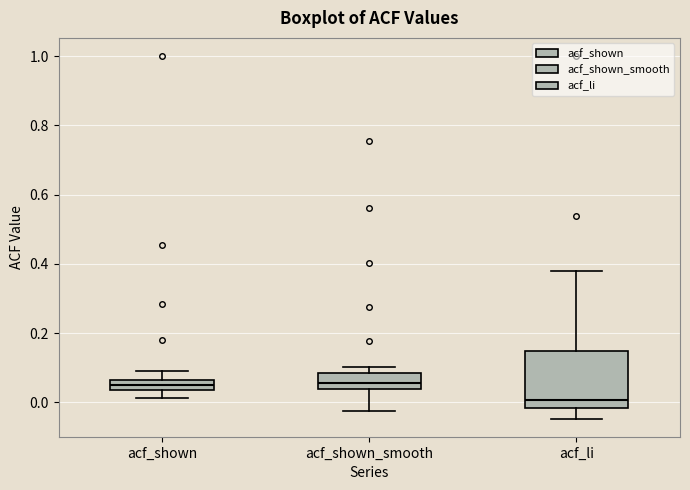

Where does the lower whisker of the box for acf_li end on the y-axis? The values are not printed on the chart, so give them approximately, as read against the axis.

-0.04